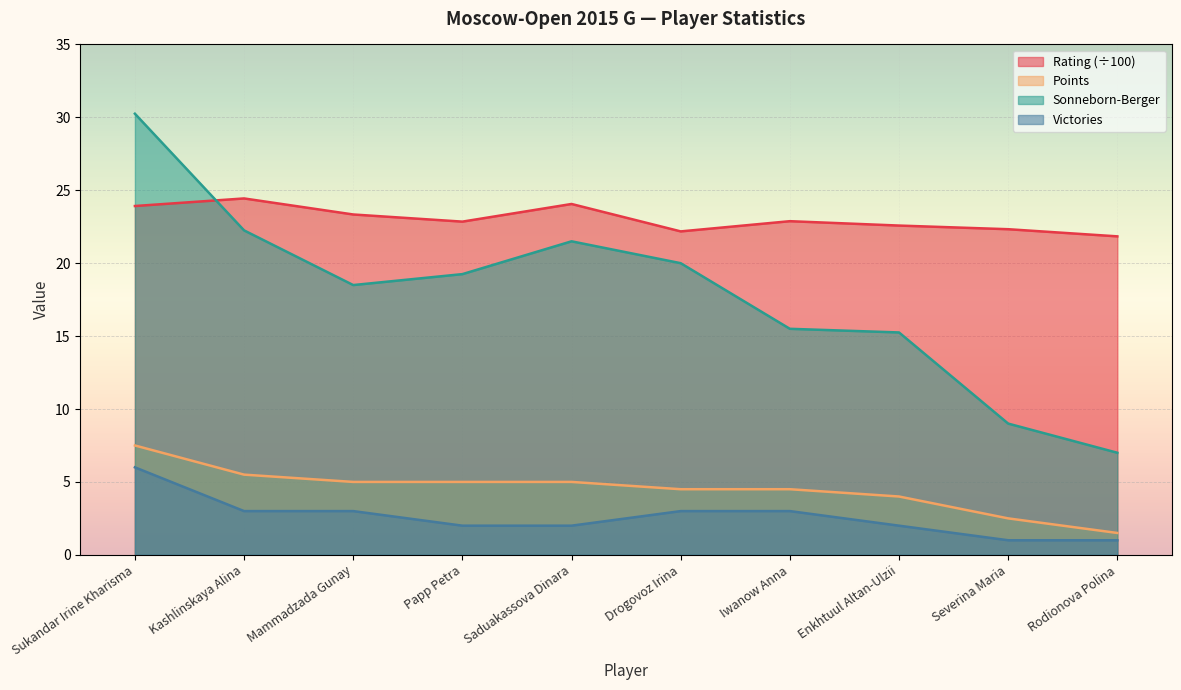

The value of Rating at Enkhtuul Altan-Ulzii is 22.6. True or false?

True